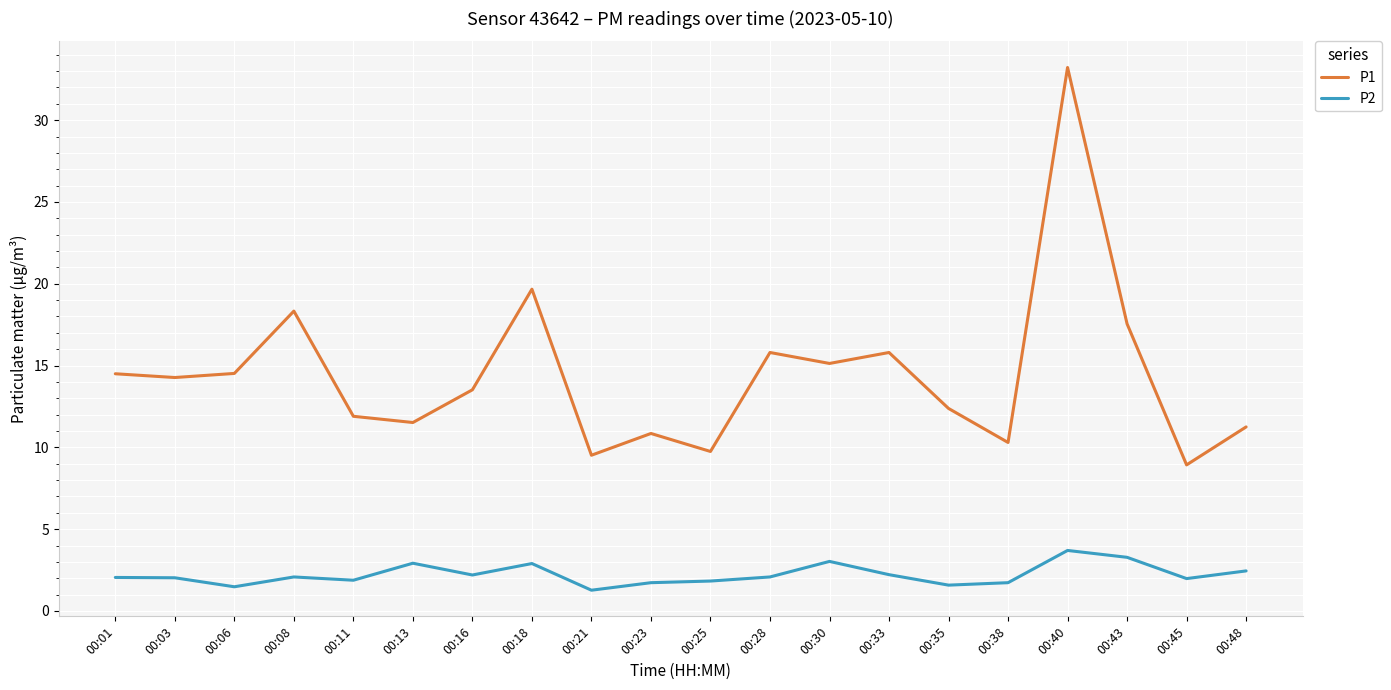

Which series has the widest spread of values?

P1